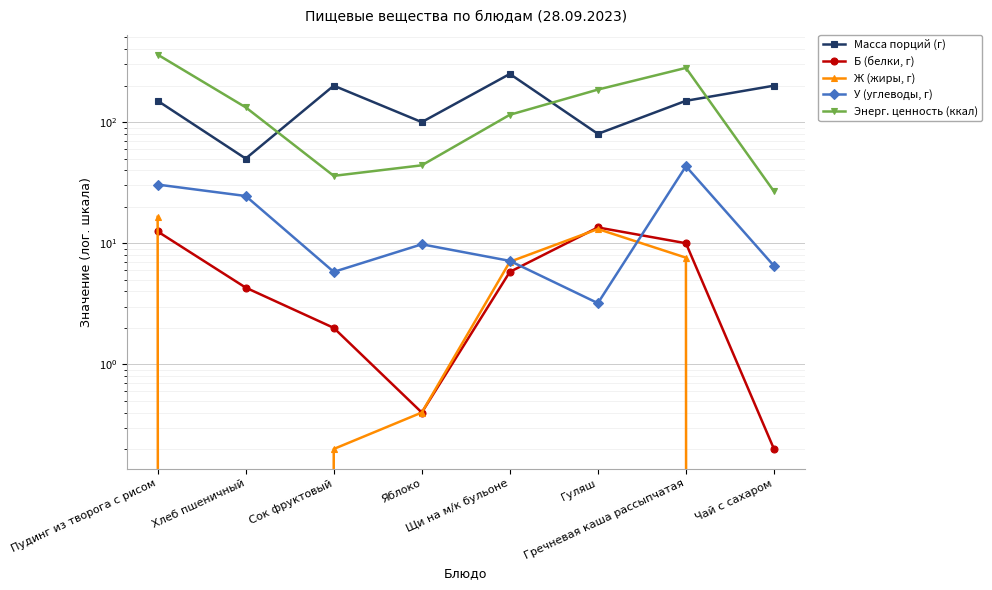

Which category has the highest value across all series?

Пудинг из творога с рисом